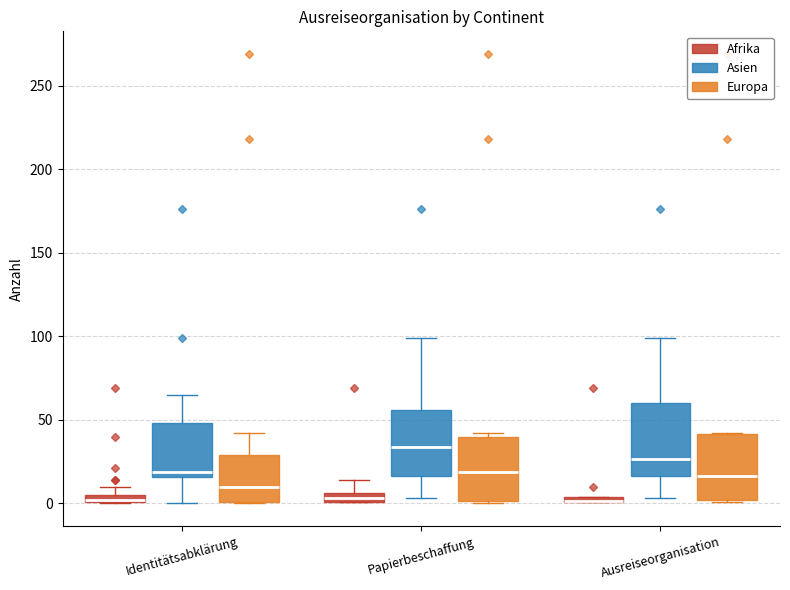

Where is the lower edge of the box for Ausreiseorganisation (Asien) on the y-axis? The values are not printed on the chart, so give them approximately, as read against the axis.

15